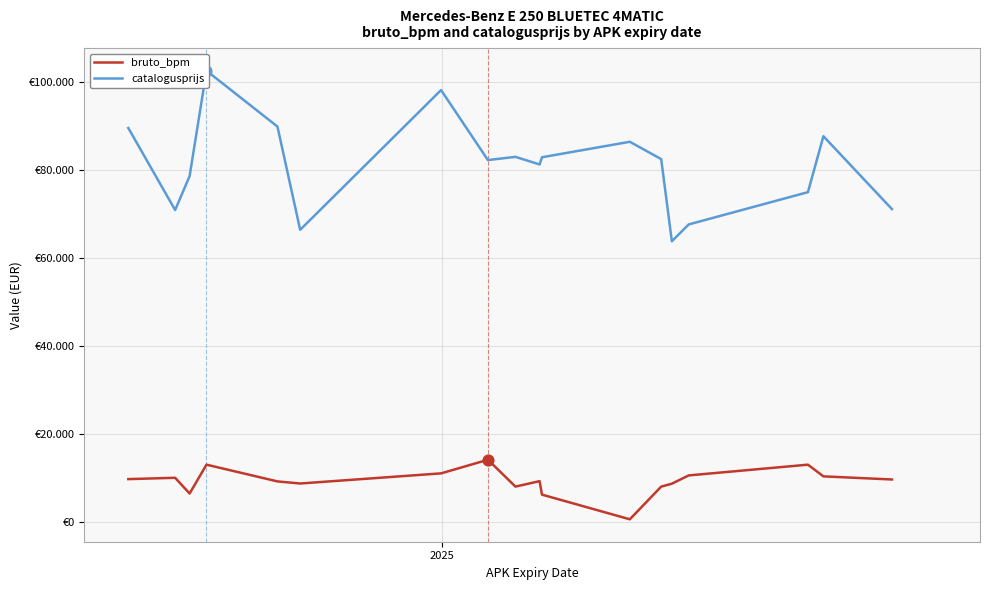

Which series has the largest Y range (max minus min)?

catalogusprijs